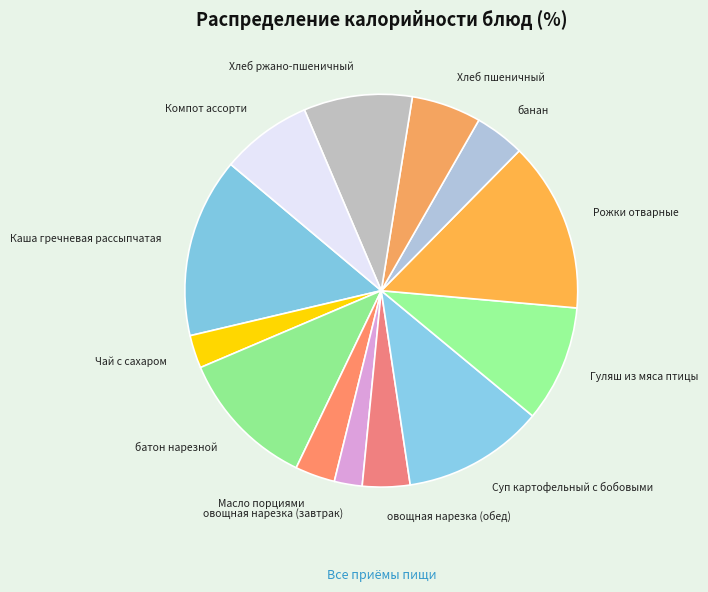

The Суп картофельный с бобовыми slice represents 2% of the pie. True or false?

False